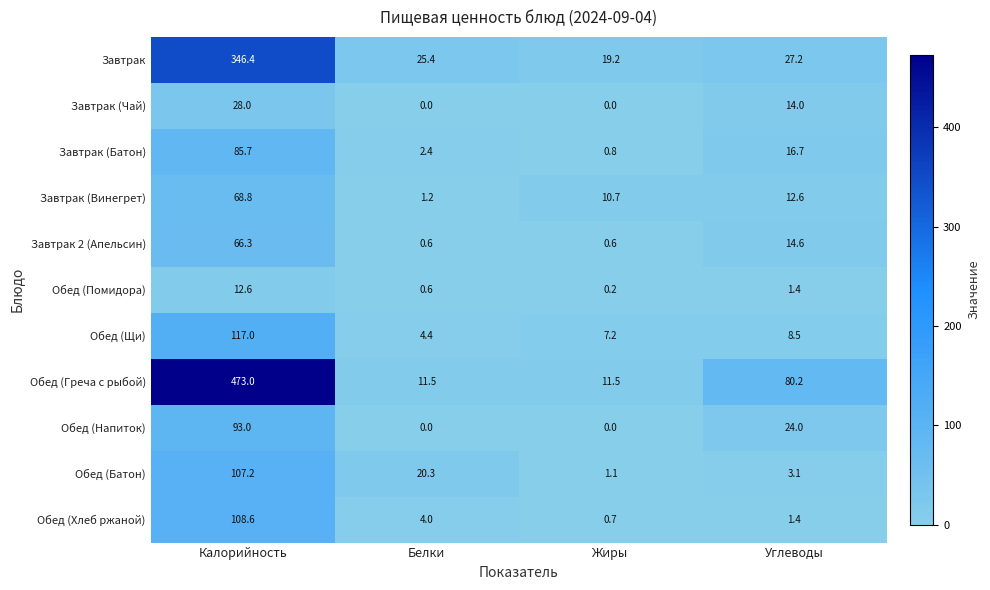

What is the sum of all Завтрак 2 (Апельсин) values?

82.1